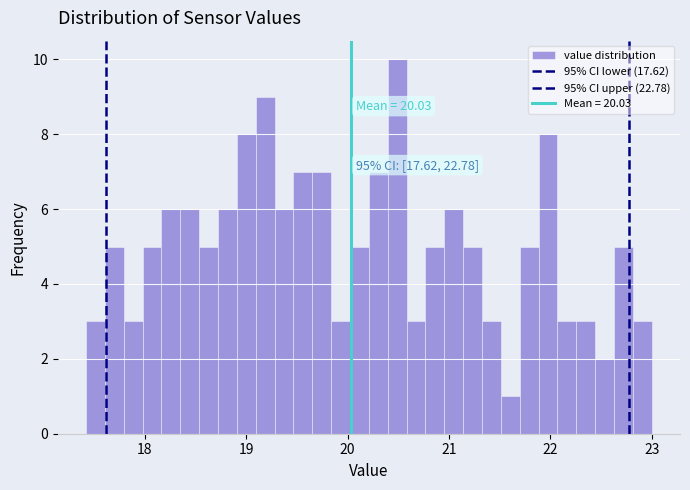

Read against the x-axis, roughly where is the centre of the tallest bar?

20.5